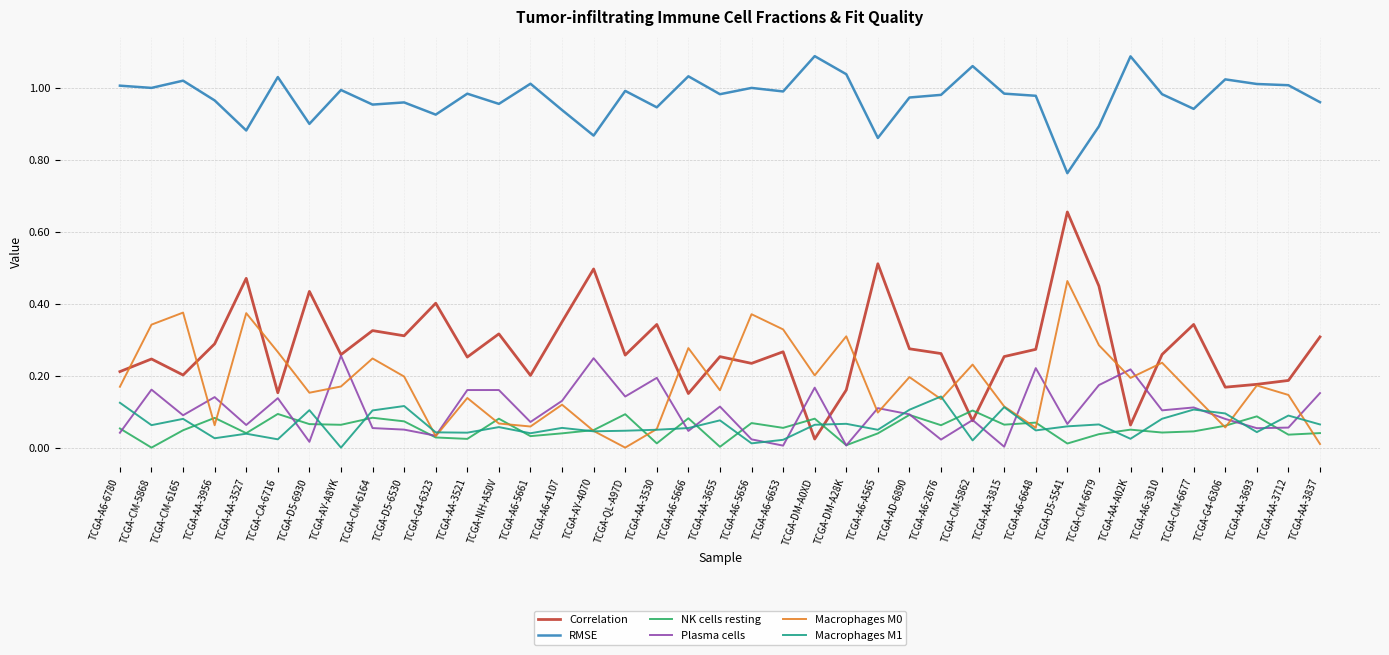

What position from the left is TCGA-CM-6679?

32